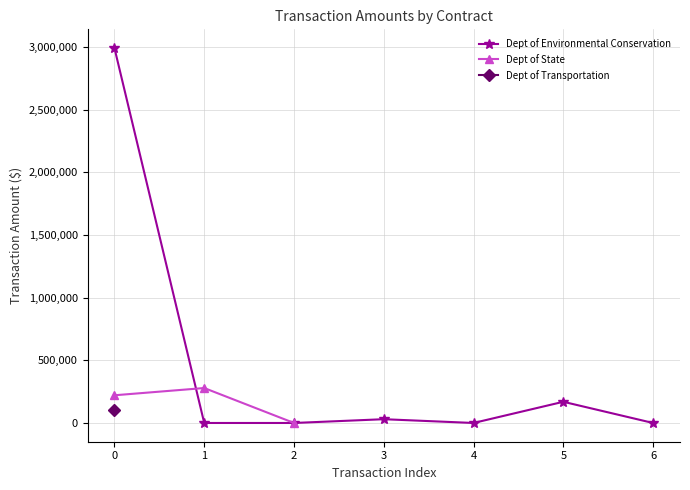

List the series in order of their peak value, highest first.

Dept of Environmental Conservation, Dept of State, Dept of Transportation